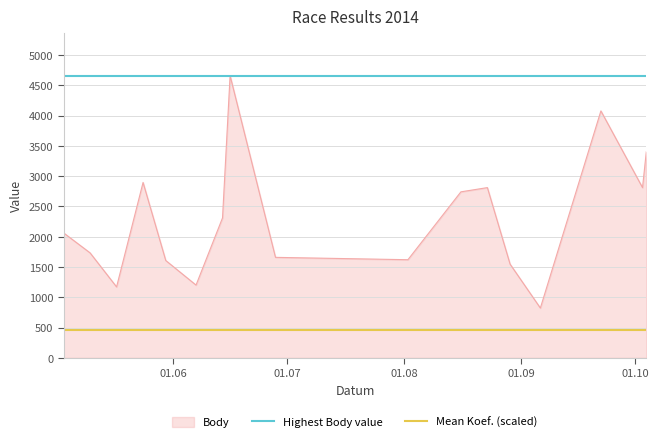

What is the maximum value for Body?

4661